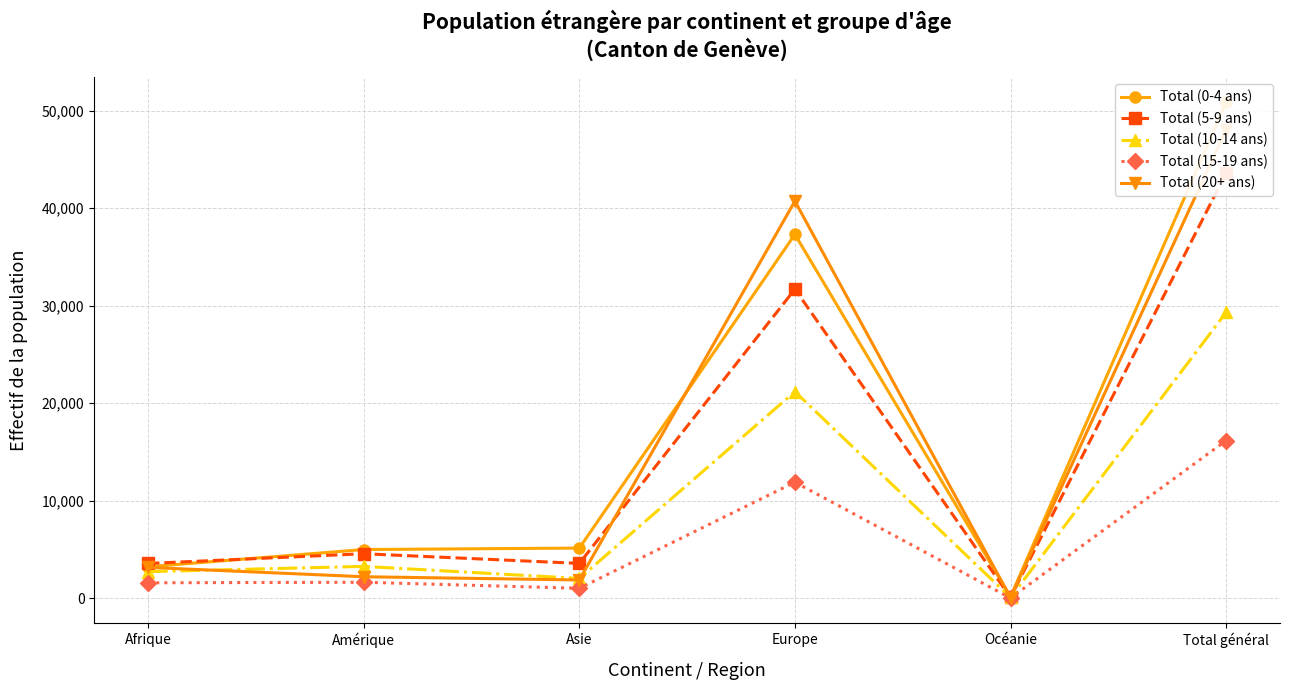

Which series has the largest range (max minus min)?

Total (0-4 ans)